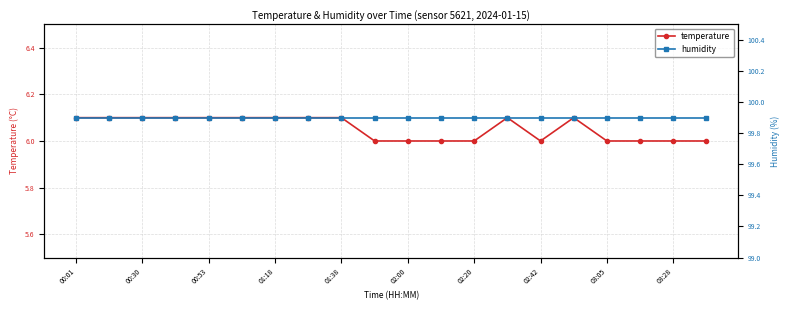

Which series has the largest range (max minus min)?

temperature